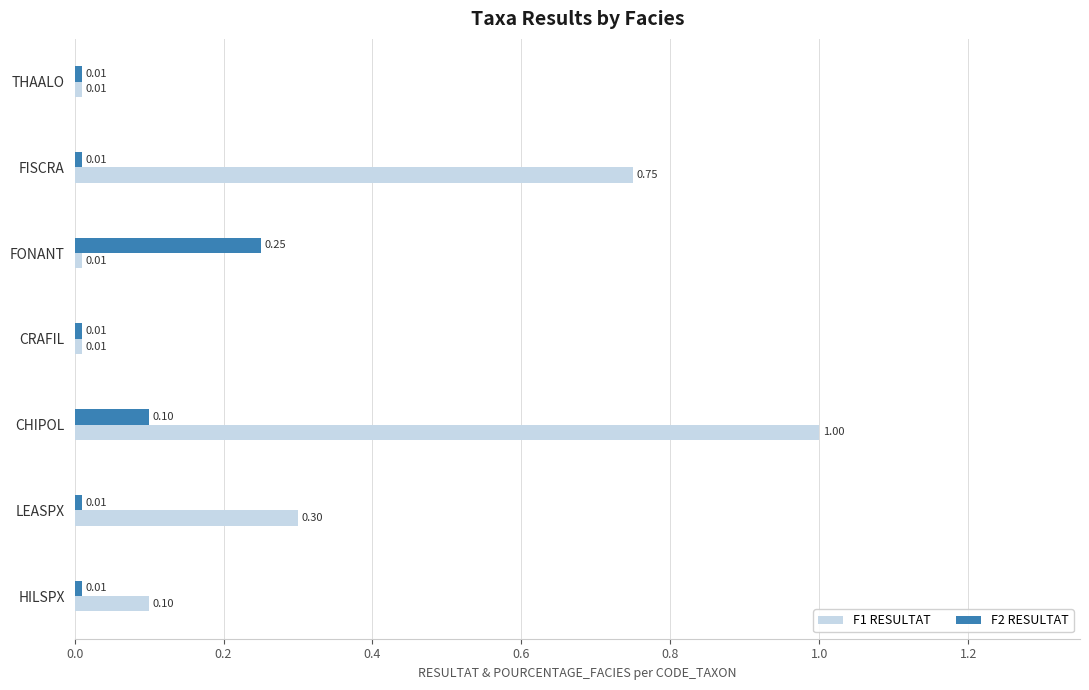

What is the difference between the second highest and second lowest values in the F1 RESULTAT series?

0.7